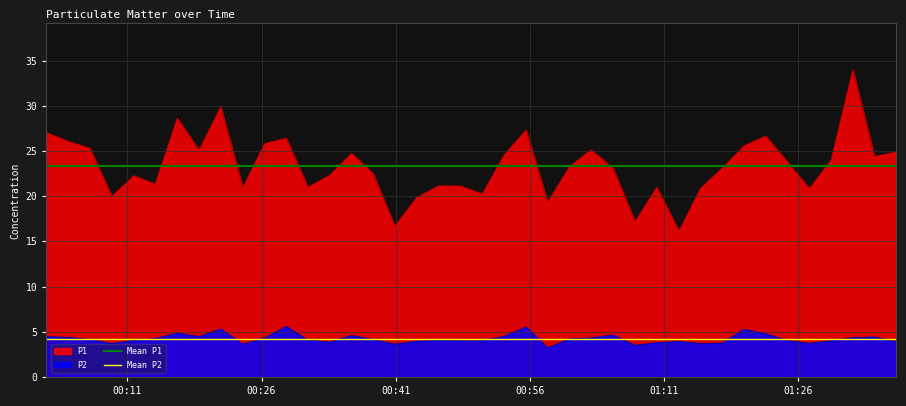

True or false: P1 and P2 cross at least once.

False